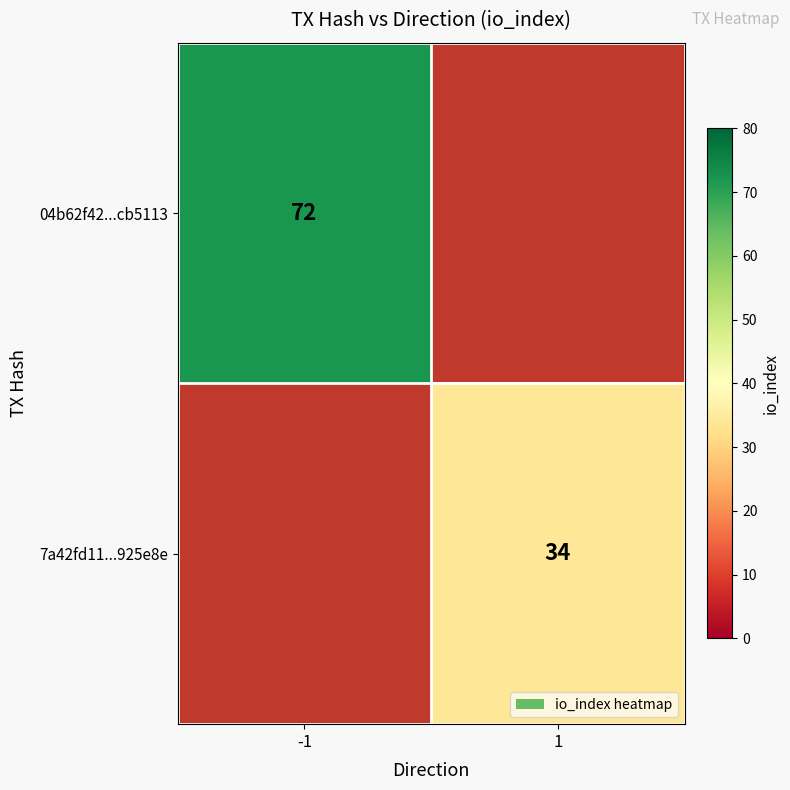

At how many categories does at least one series exceed 62?

1